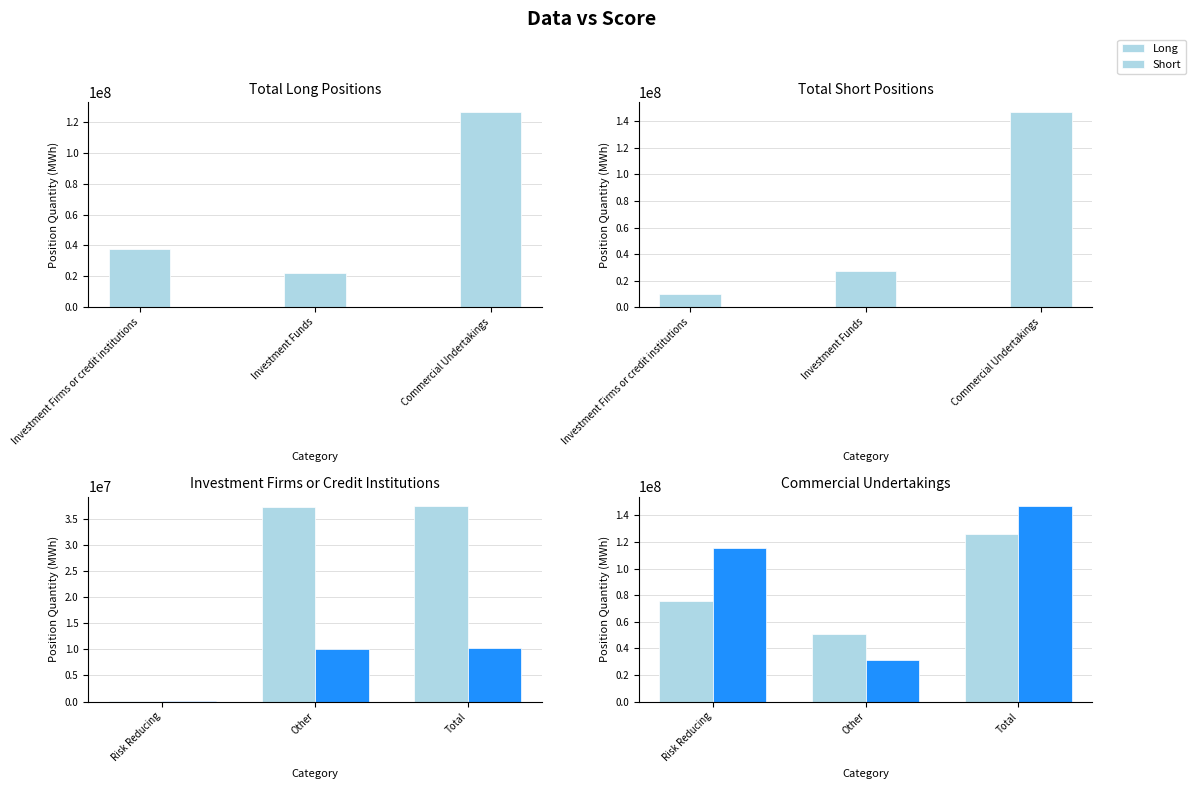

What is the approximate value of Long at Total, to the nearest 10?

126227220